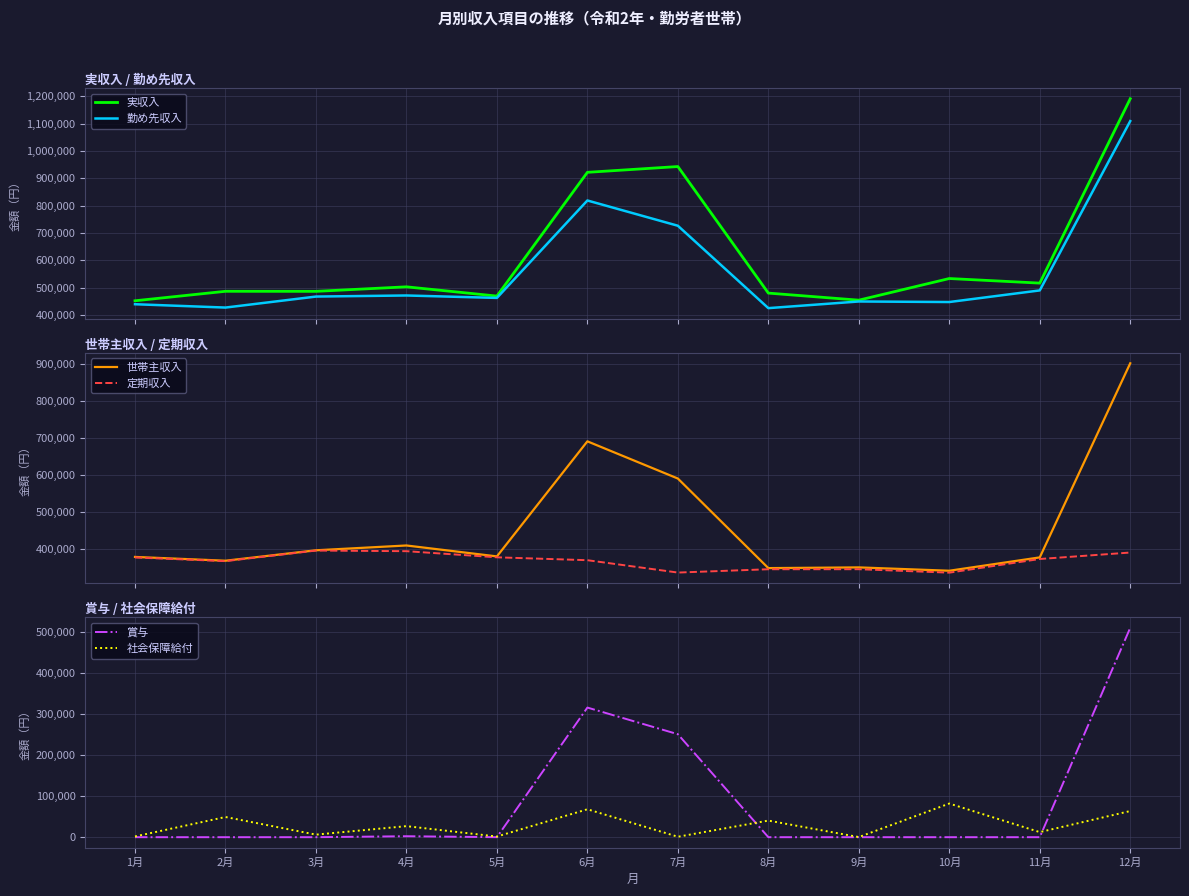

Which series has the largest range (max minus min)?

実収入